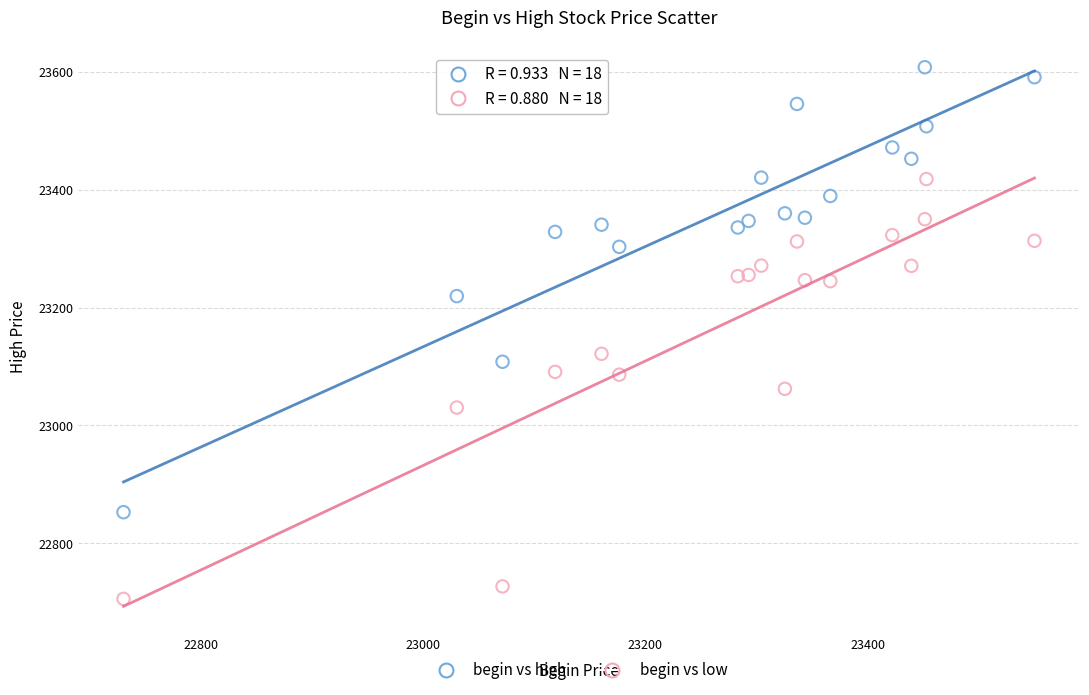

Across all data points, what is the range of X values (max minus min)?

819.5